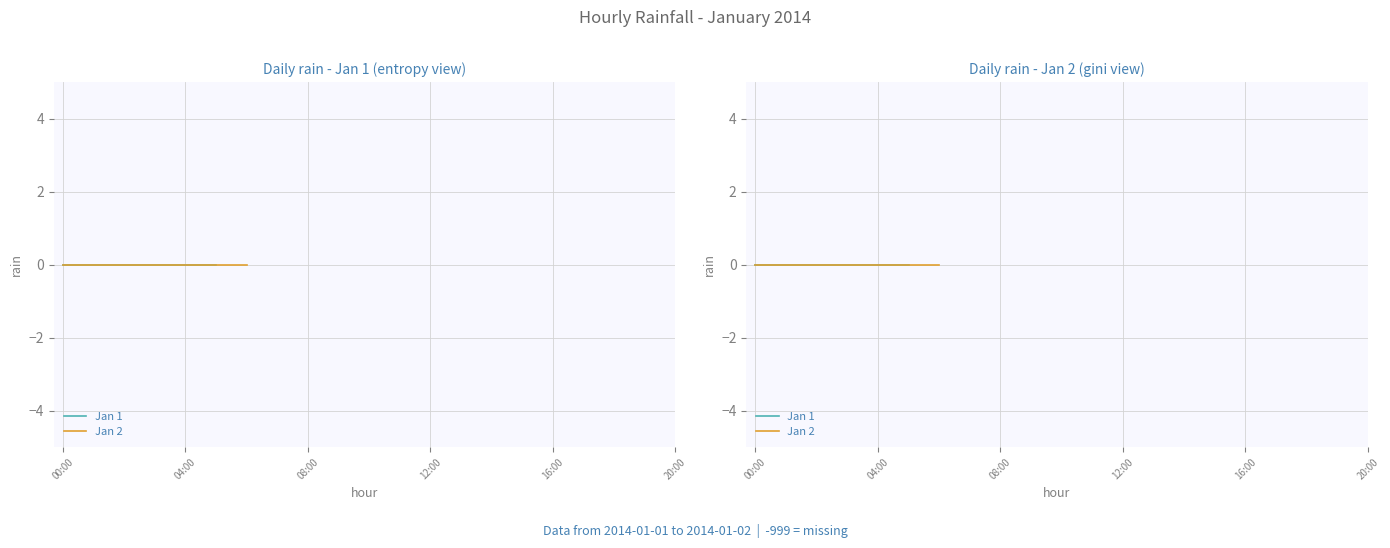

At which category is the sum across all series the highest?

00:00